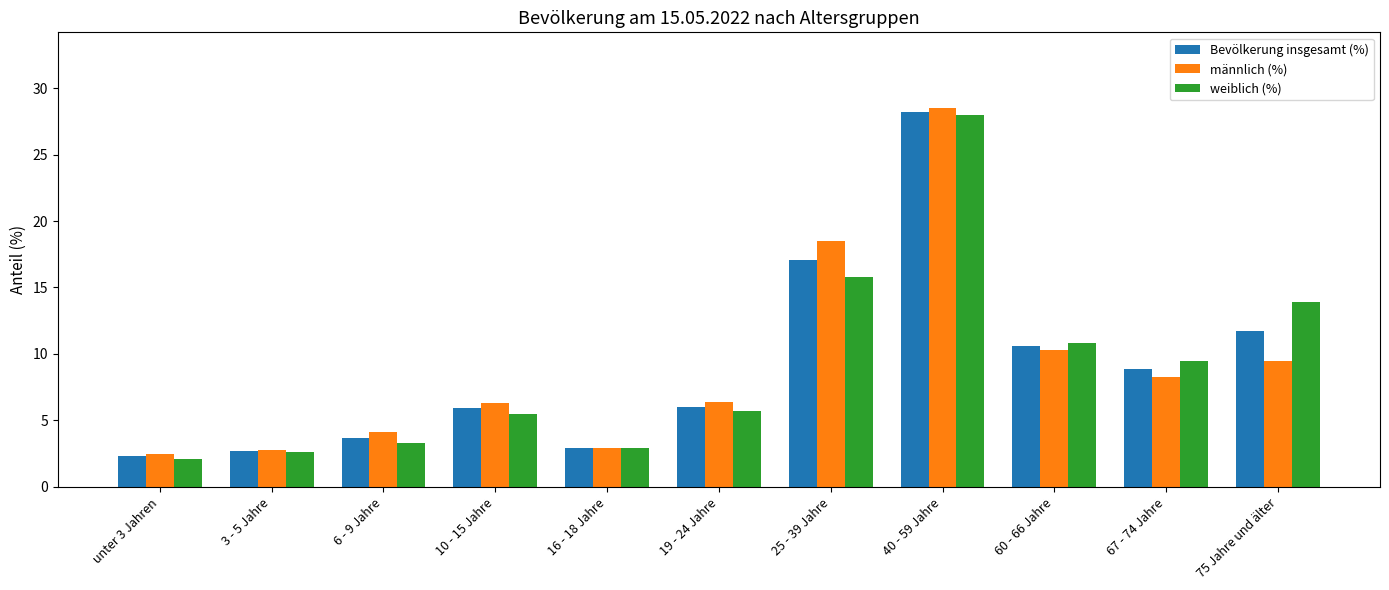

What is the difference between the highest and lowest values at 67 - 74 Jahre?

1.2